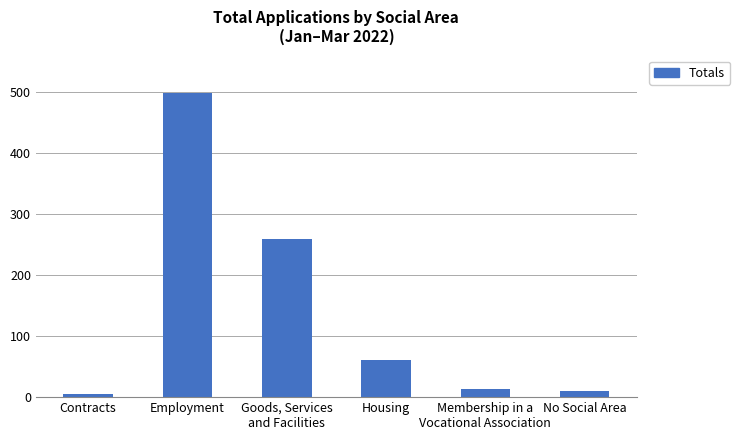

Which has a higher value, Employment or Contracts?

Employment